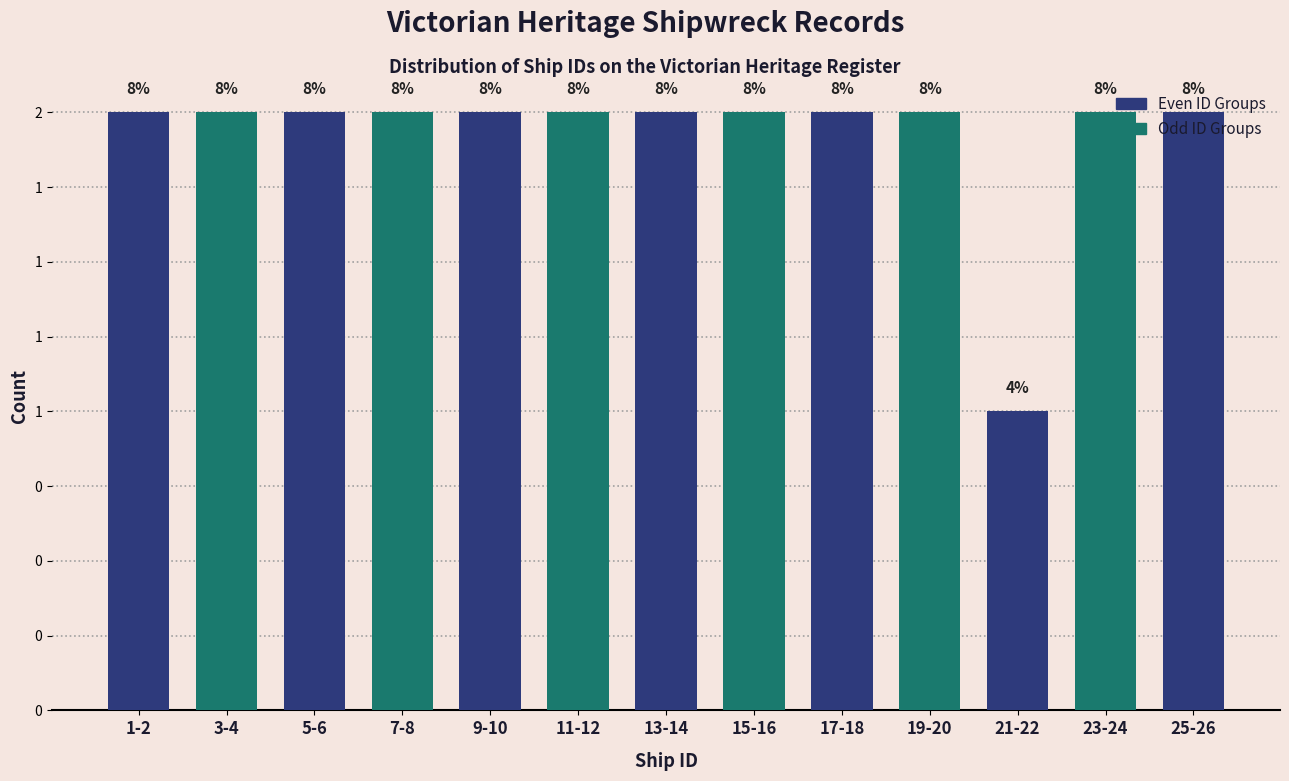

Does the chart contain any negative values?

No